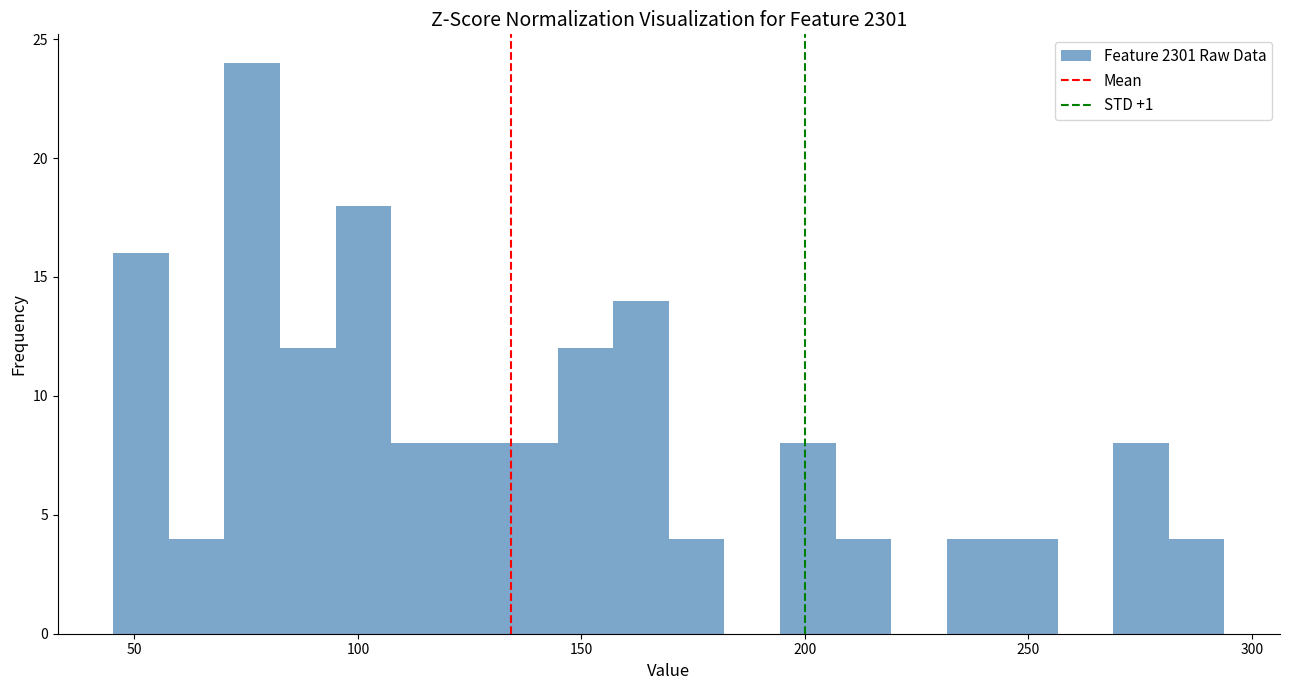

Around what value on the x-axis is the tallest bar? Give the approximate position of its centre, as read against the axis.

75